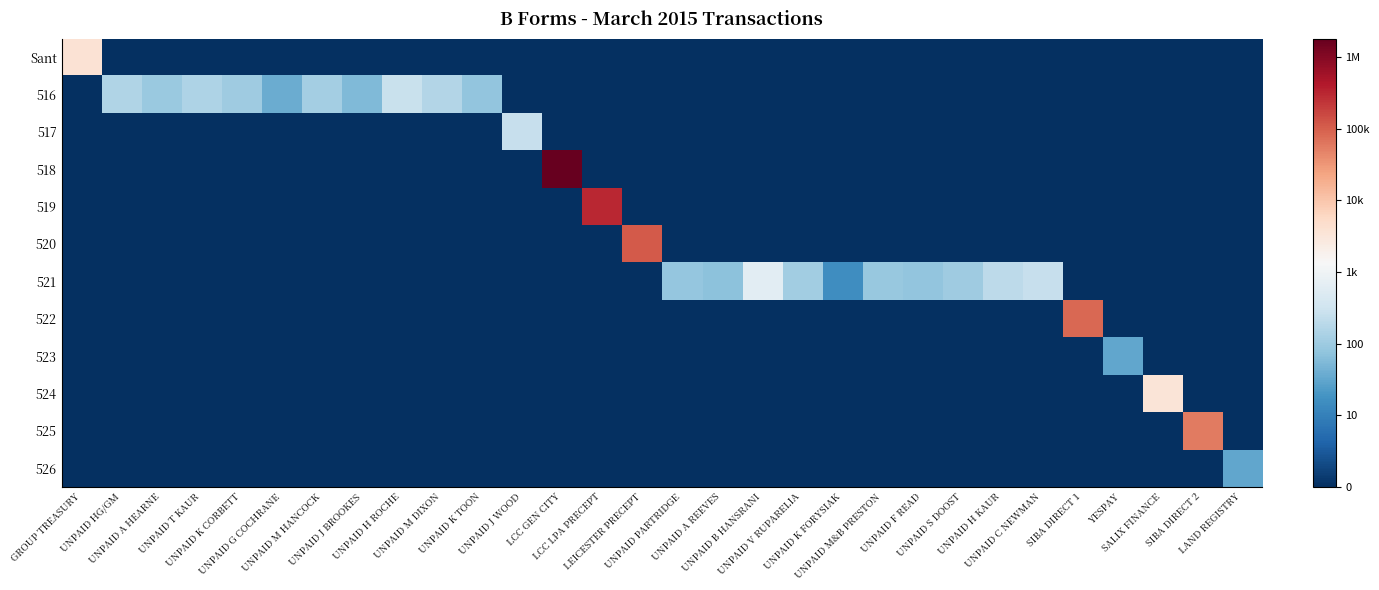

Which series has the widest spread of values?

518